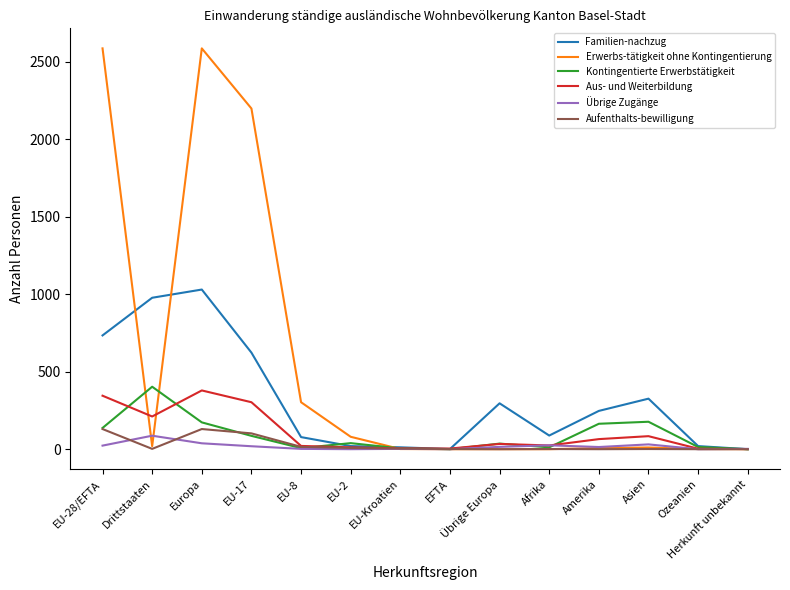

What are all the series names shown in the legend?

Familien-nachzug, Erwerbs-tätigkeit ohne Kontingentierung, Kontingentierte Erwerbstätigkeit, Aus- und Weiterbildung, Übrige Zugänge, Aufenthalts-bewilligung